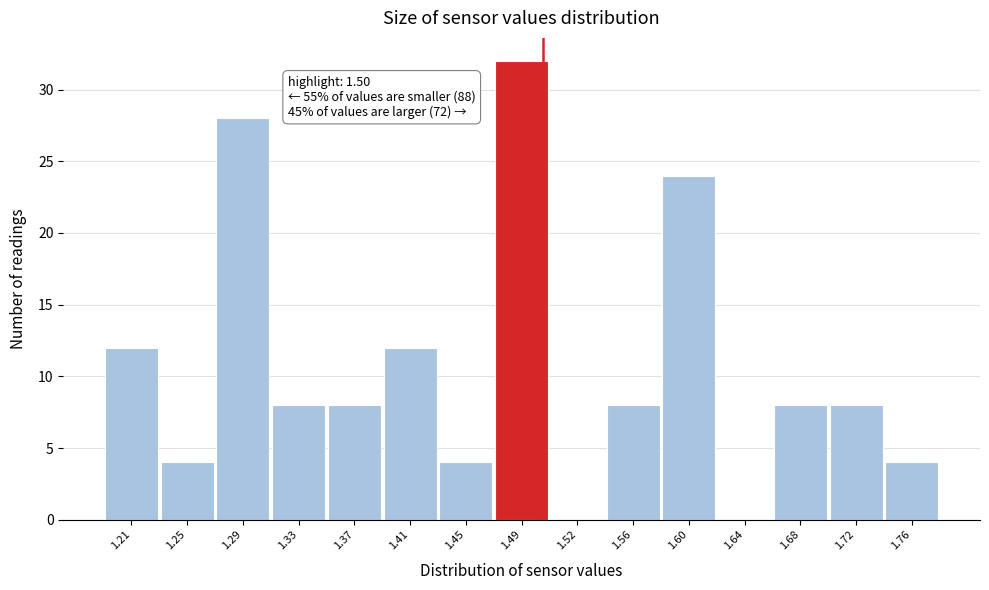

Which range on the x-axis has the tallest bar?

1.465 to 1.505